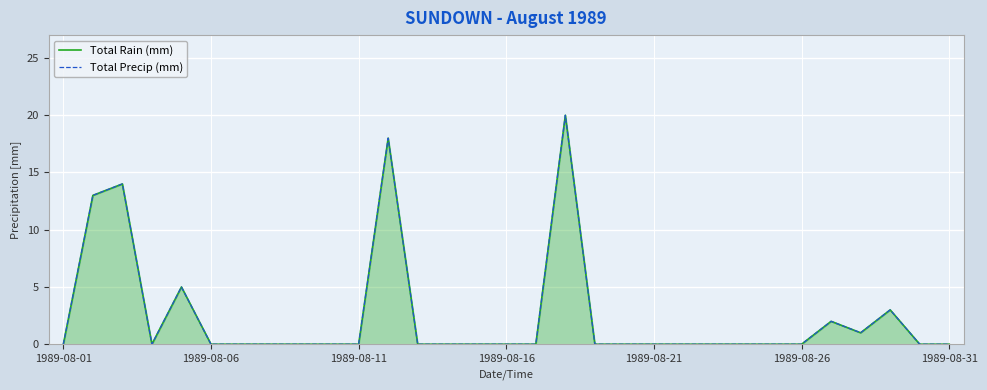

Between 11 and 14, which series saw the biggest shift?

Total Rain (mm)